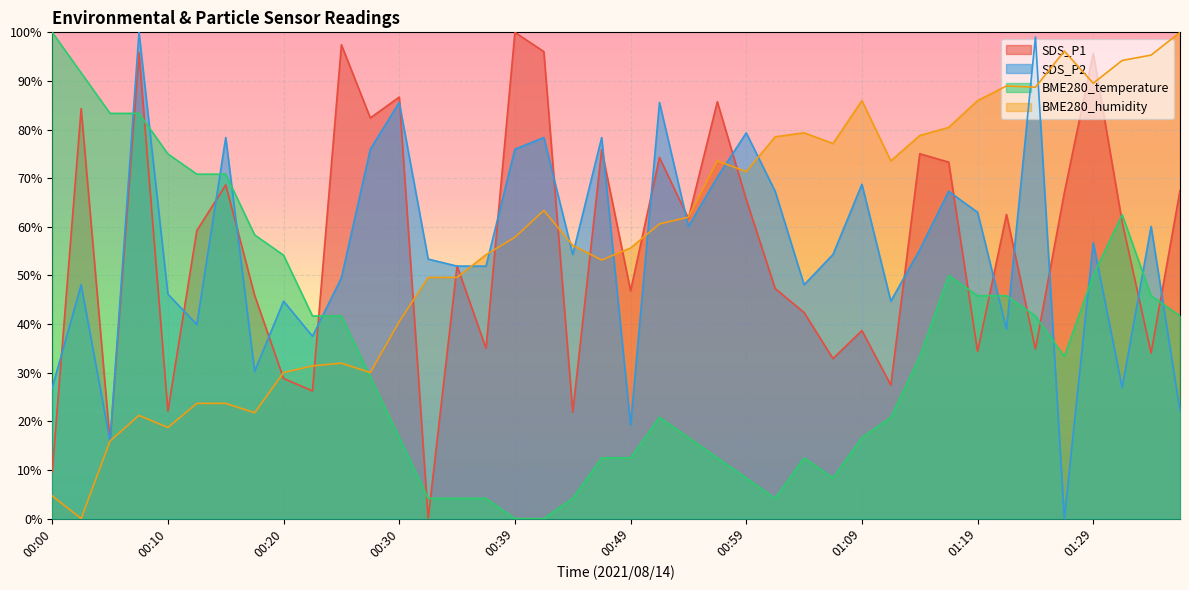

What is the sum of the SDS_P2 values at 00:05 and 01:35?

76.0